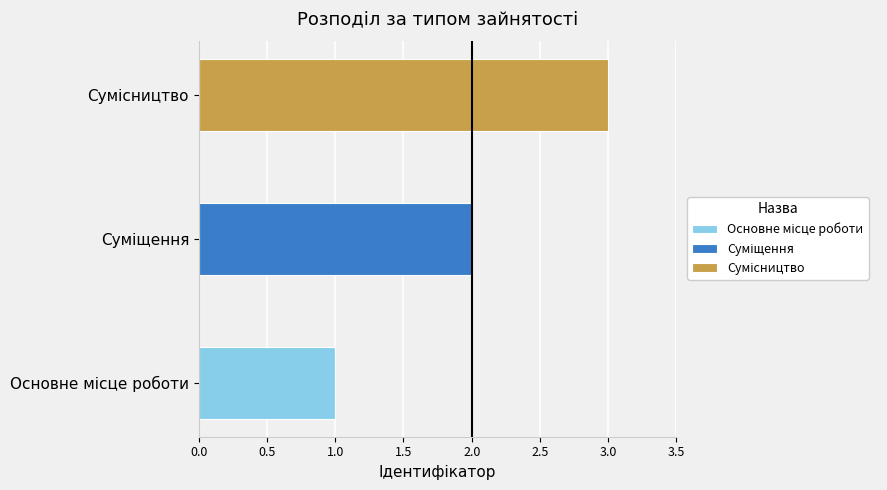

How many distinct data groups are displayed?

3